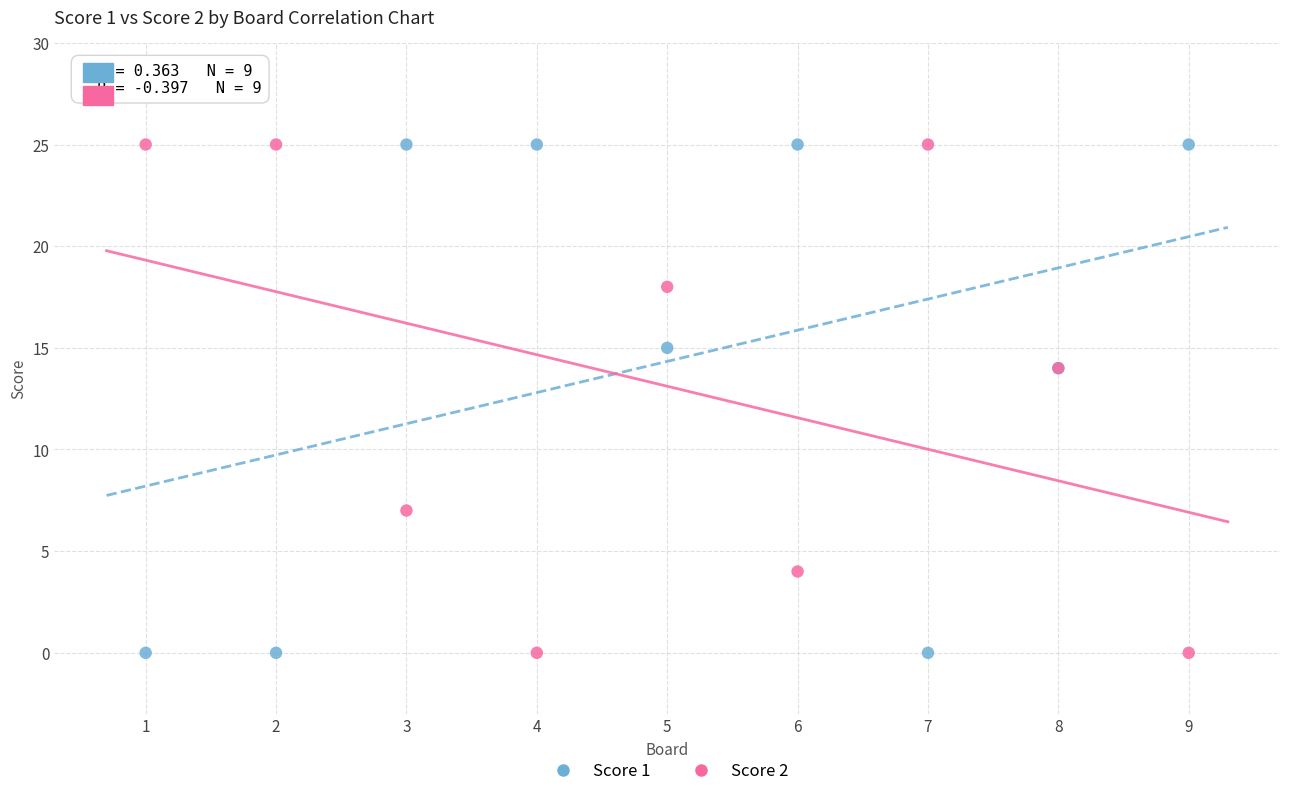

What is the X range (max minus min) for the scatter plot?

8